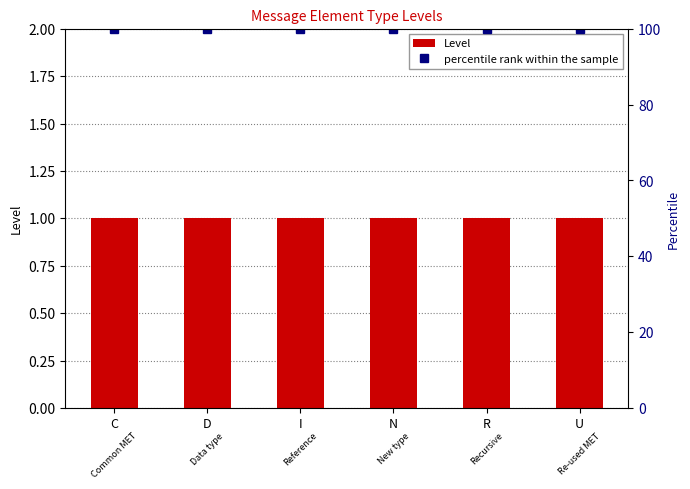

Reading right to left, list all the values displayed in this chart.

Level: U=1	R=1	N=1	I=1	D=1	C=1
percentile rank within the sample: U=100	R=100	N=100	I=100	D=100	C=100